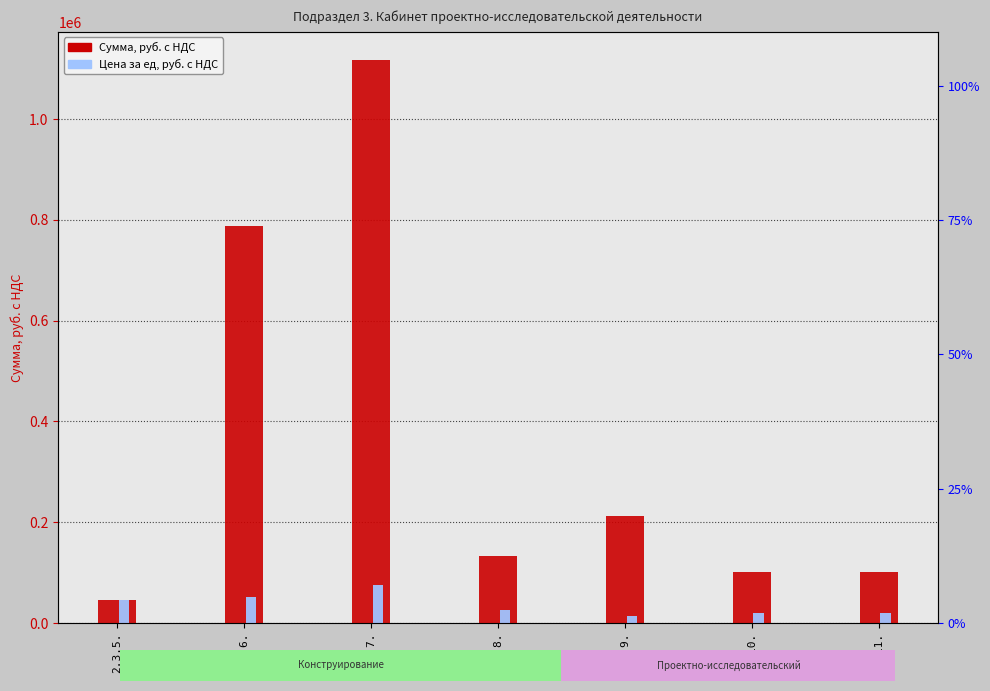

How many bars are there in total?

14